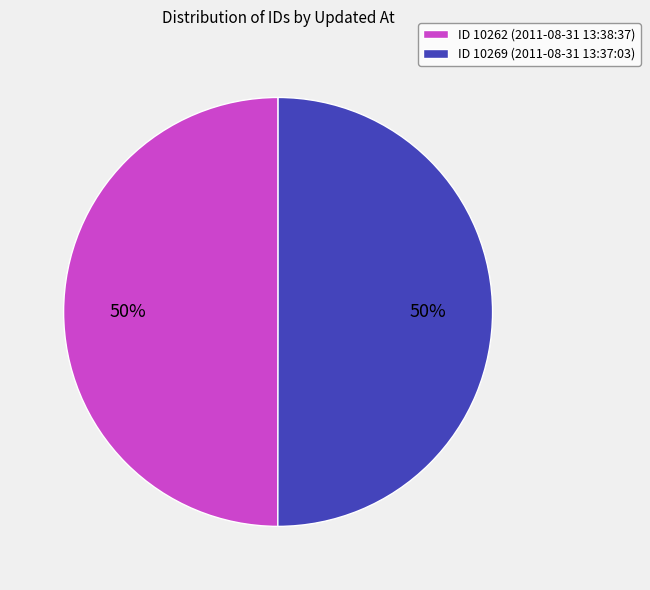

To the nearest percent, what percentage of the pie is ID 10262 (2011-08-31 13:38:37)?

50%